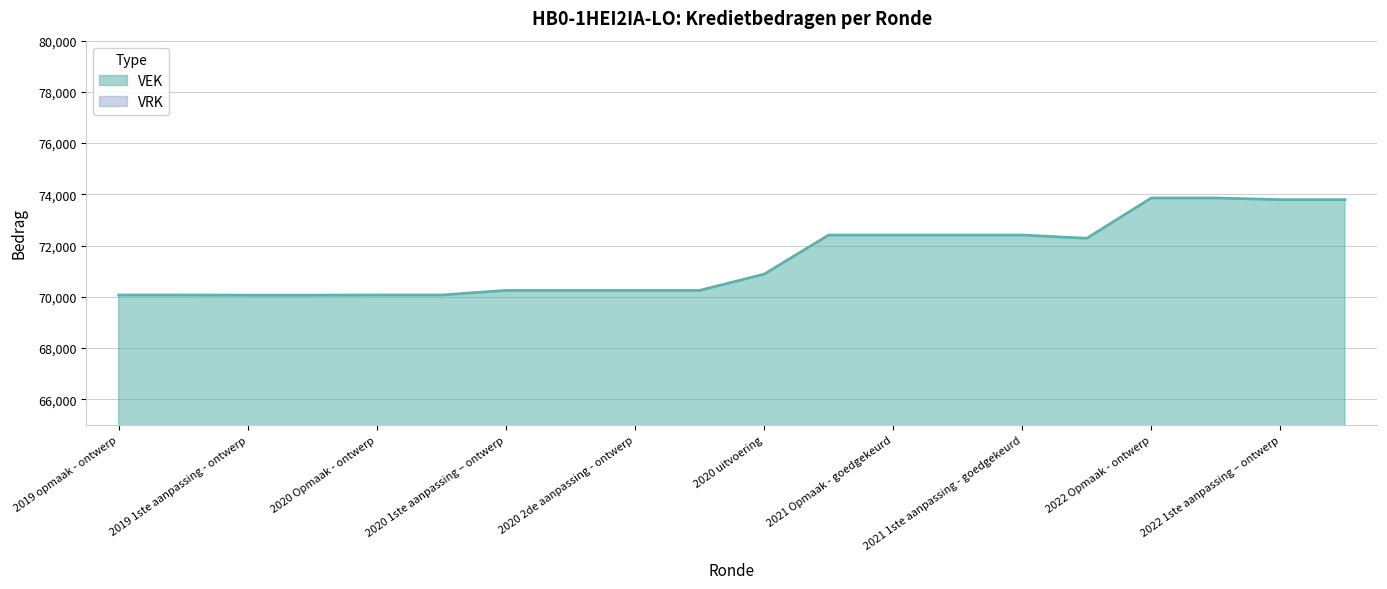

What is the average value?

71474